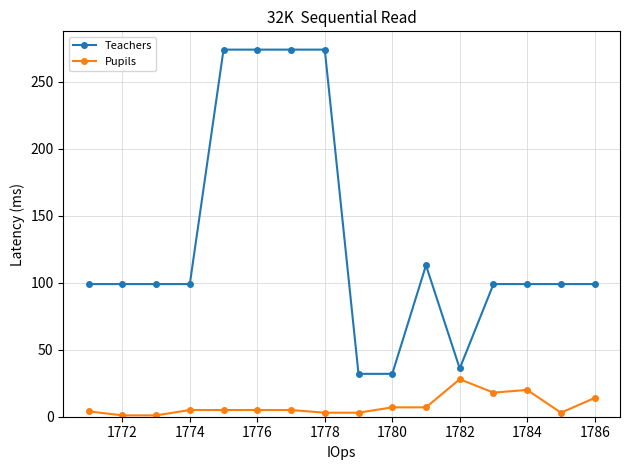

Count the number of data series in this chart.

2